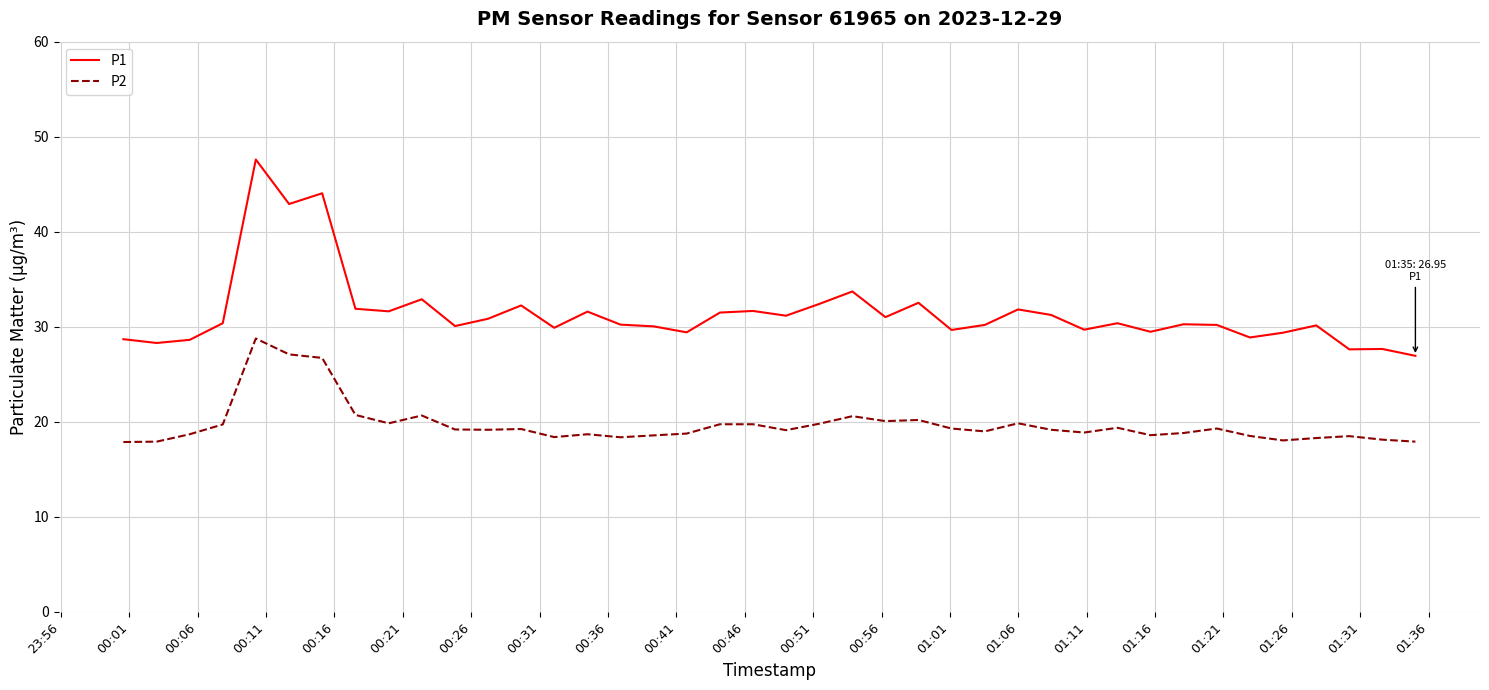

Rank the series by their maximum value, from highest to lowest.

P1, P2